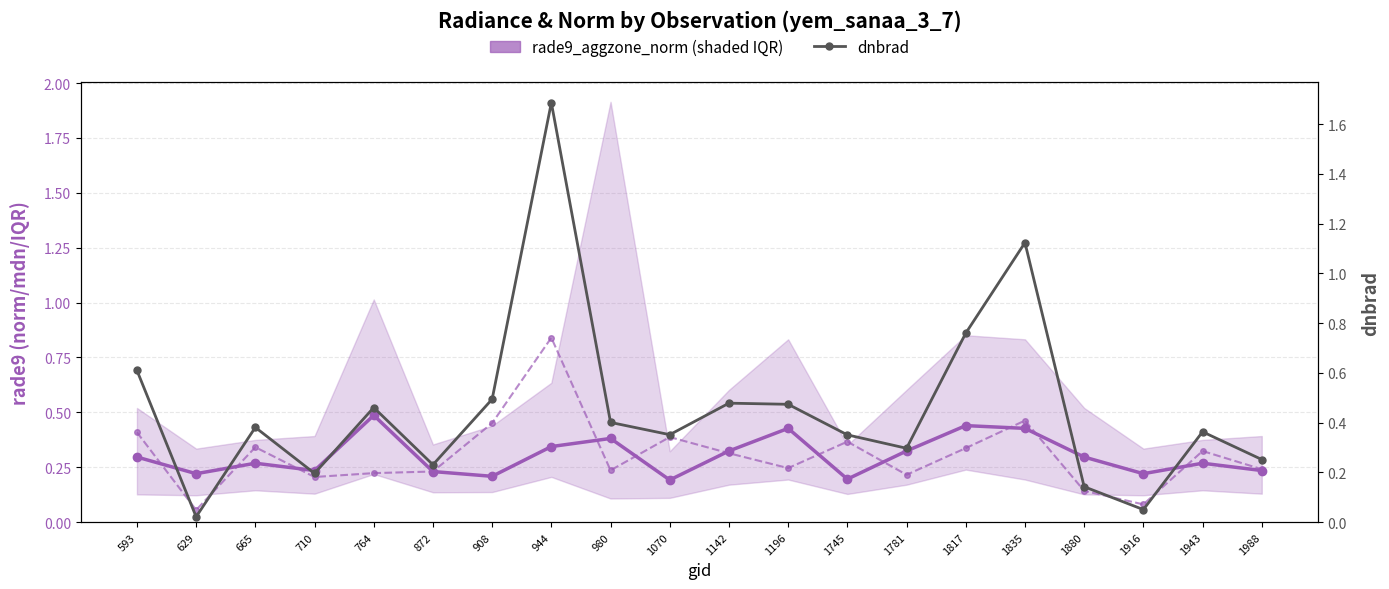

Which series has the largest range (max minus min)?

dnbrad